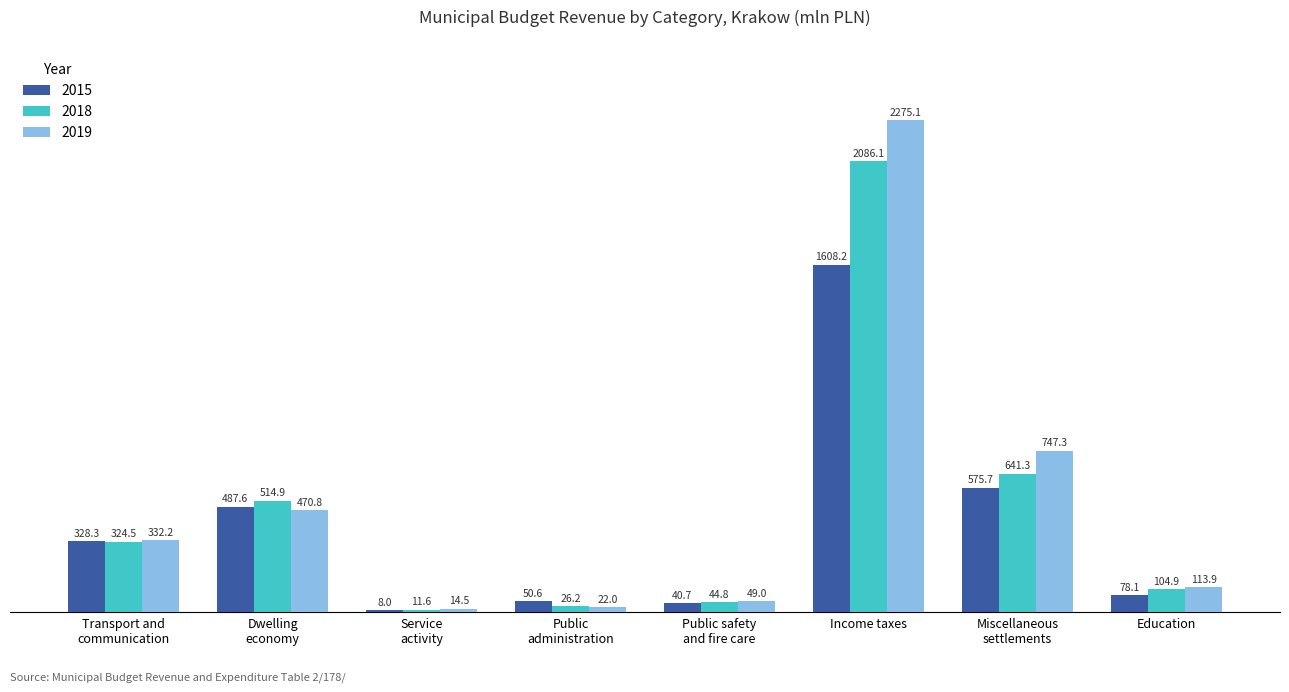

Which category has the highest value in the 2015 series?

Income taxes